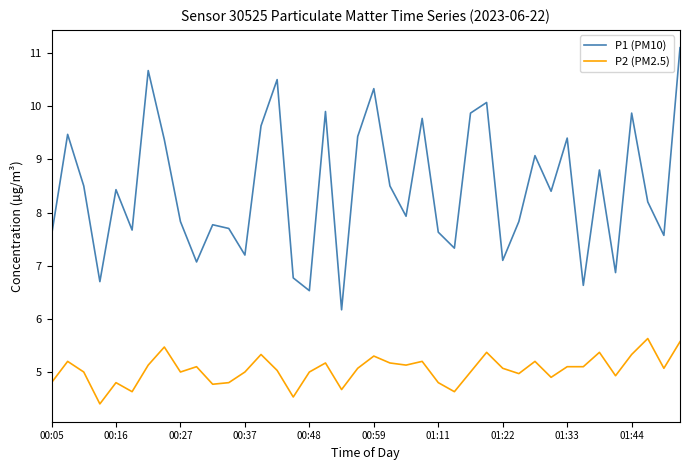

Which series has the largest total across all categories?

P1 (PM10)